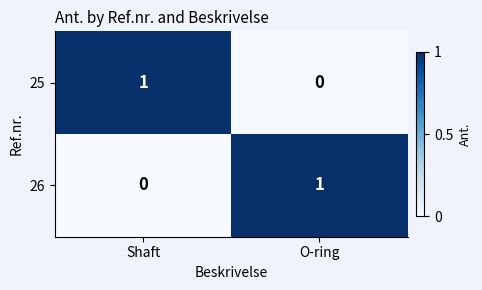

At which label does 25 reach its peak?

Shaft